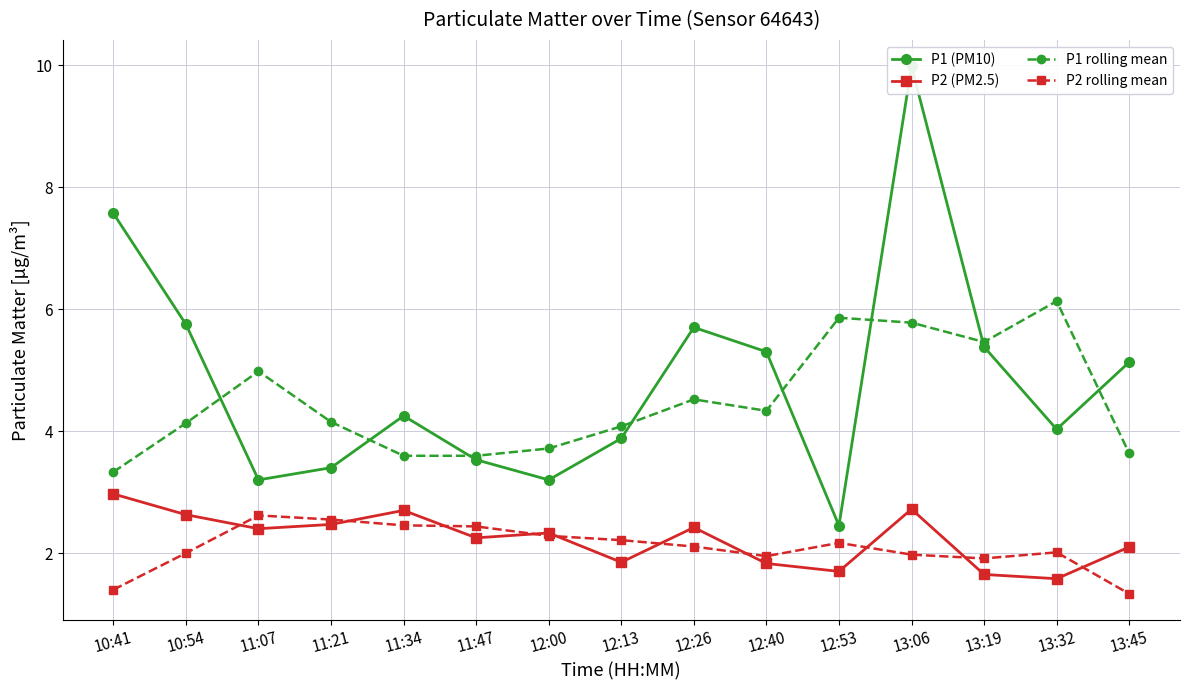

How many lines are shown in the chart?

4